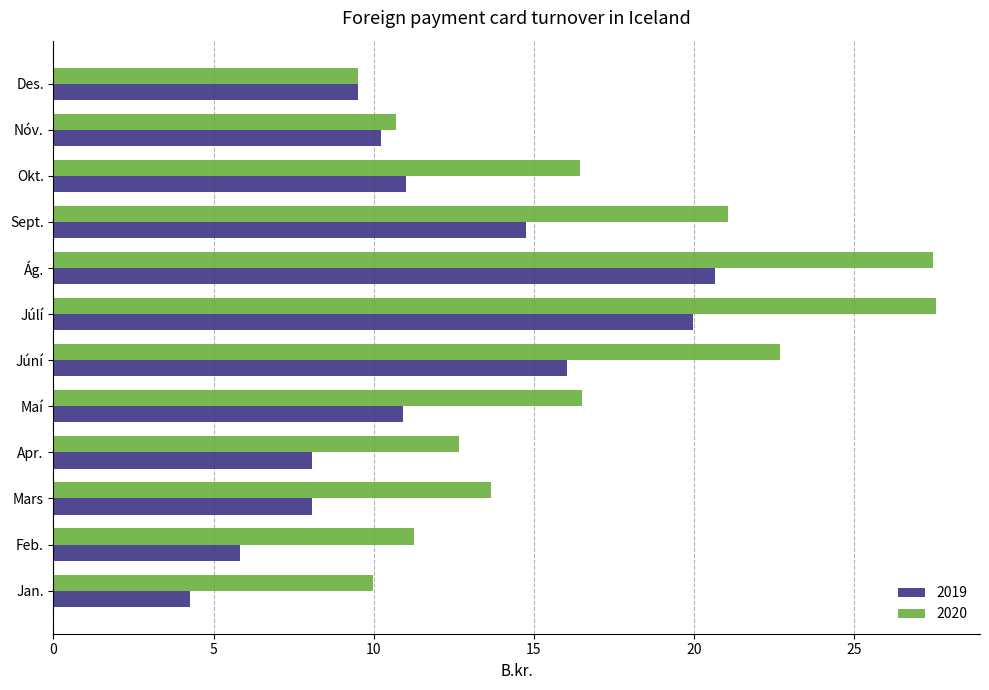

What is the maximum value shown in the chart?

27.6